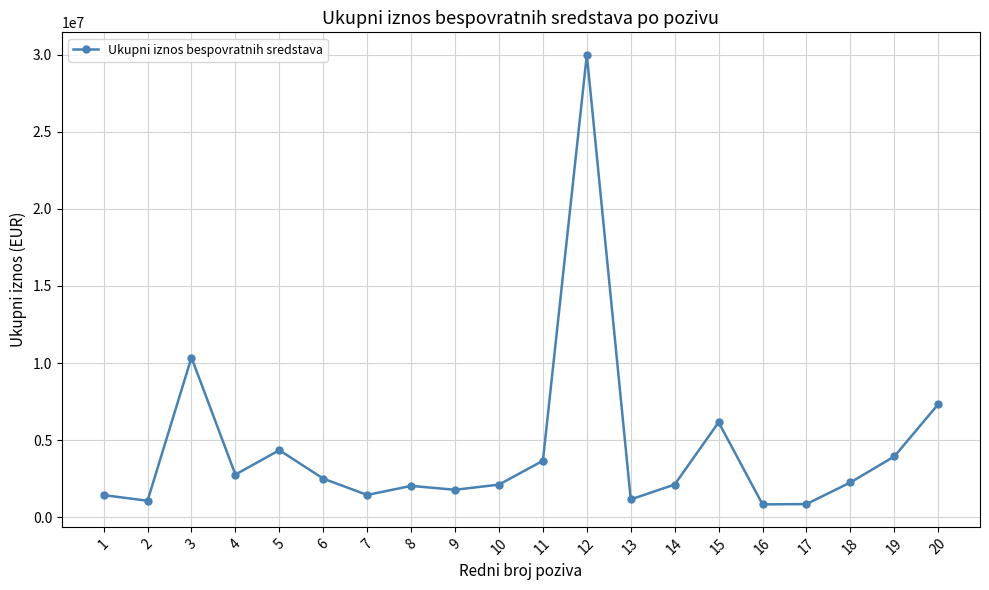

What is the change in value from 4 to 20?

+4571079.4